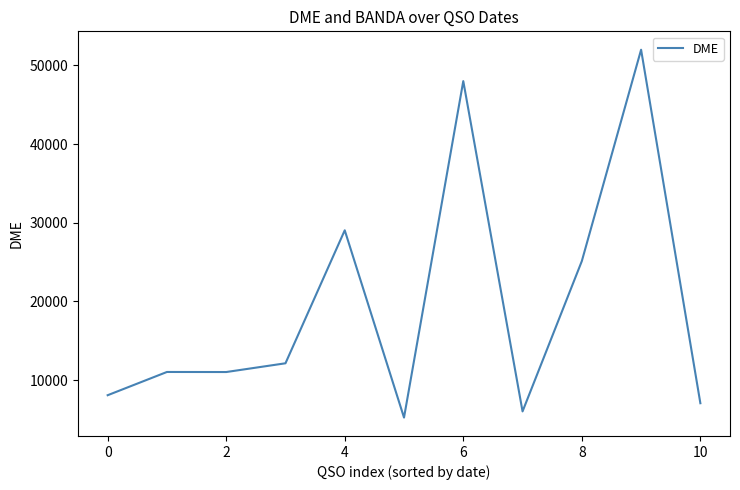

What is the smallest value displayed?

5229